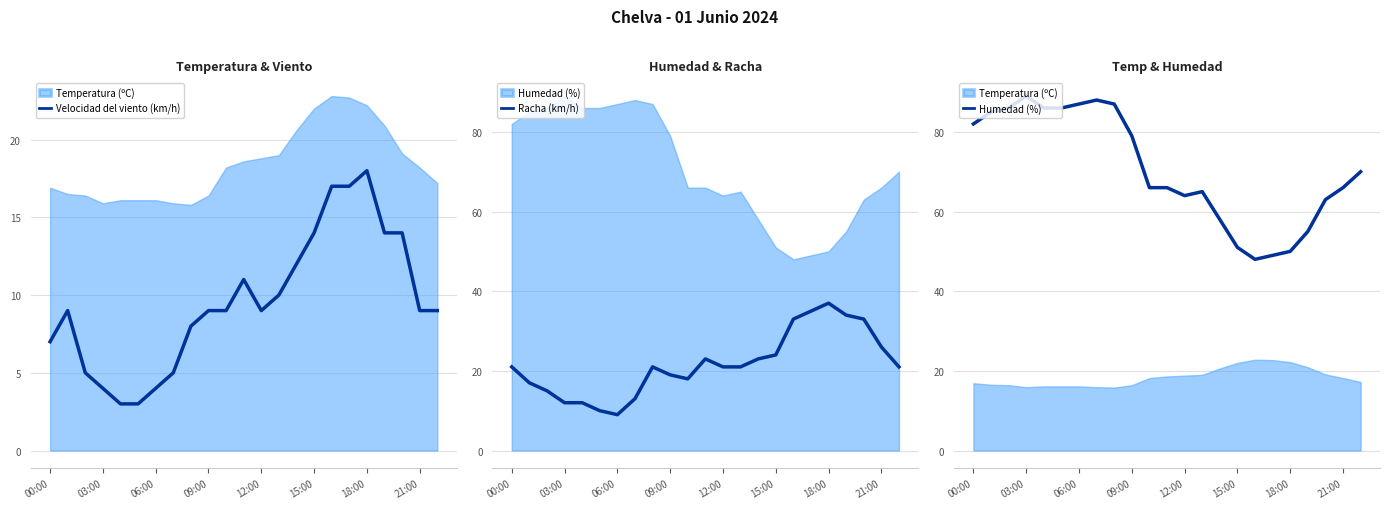

True or false: Velocidad del viento (km/h) and Racha (km/h) cross at least once.

False